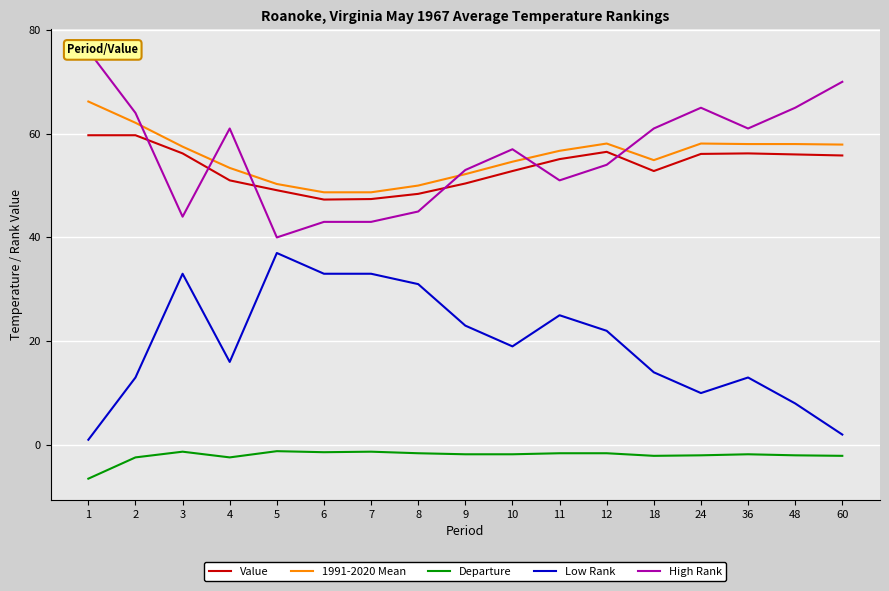

How many data points in Low Rank are above 19?

8